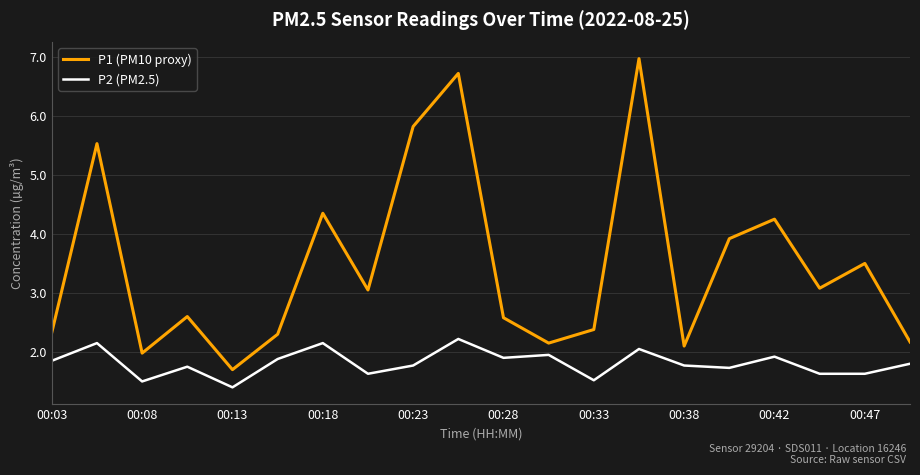

What is the difference between the maximum and minimum values in the P2 (PM2.5) series?

0.8